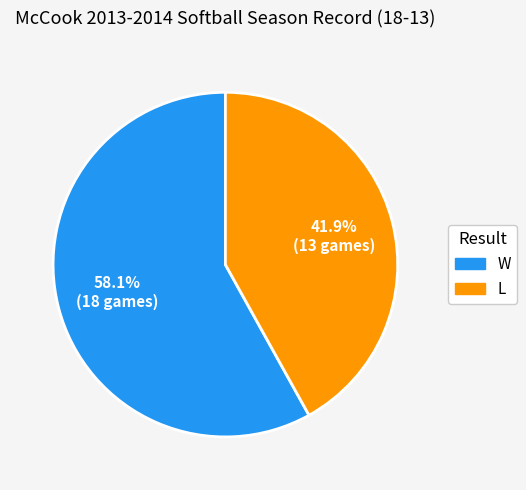

Which has a higher value, L or W?

W